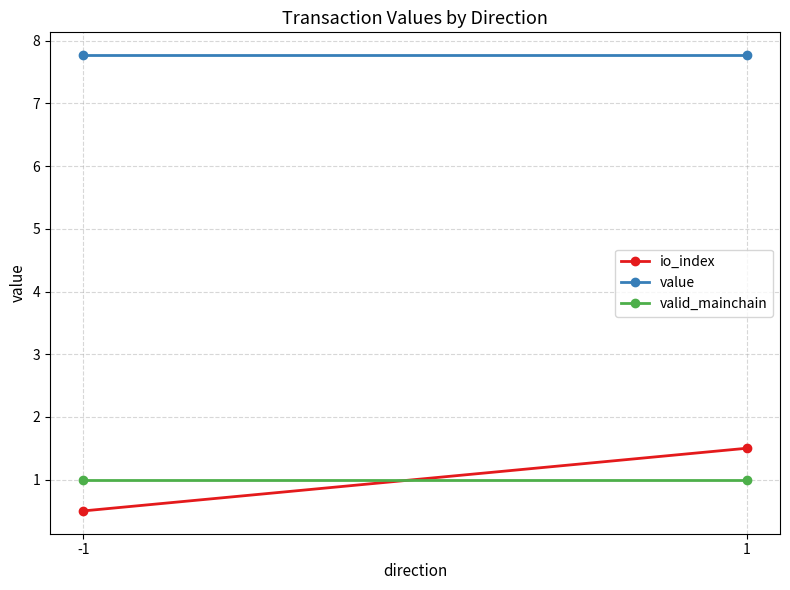

Read the io_index value at 1.

1.5